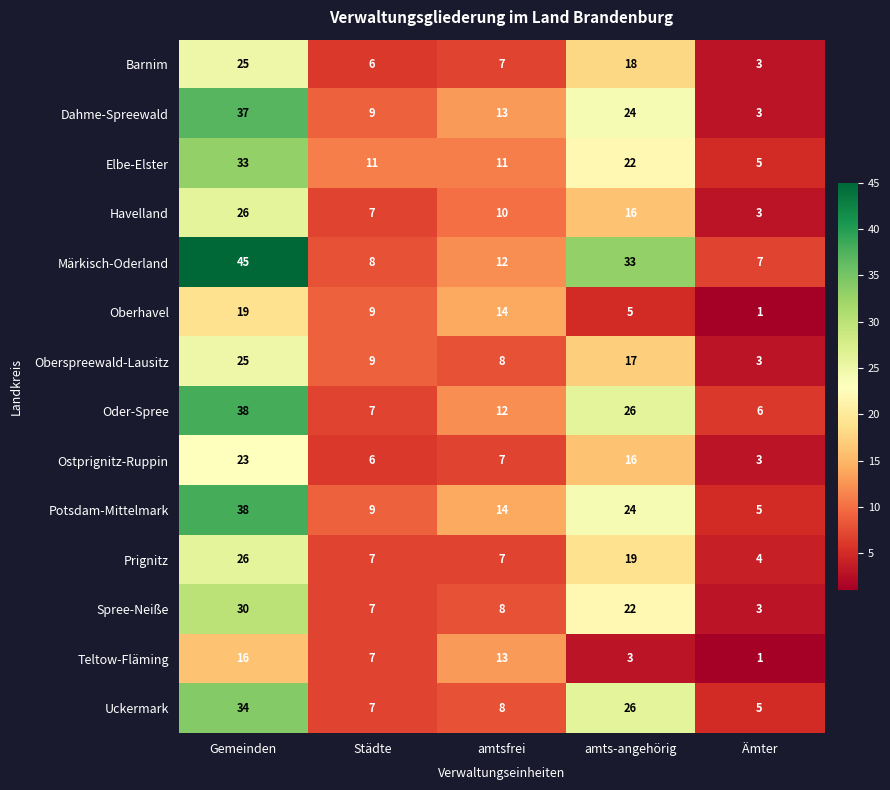

Which category has the highest value in the Märkisch-Oderland series?

Gemeinden